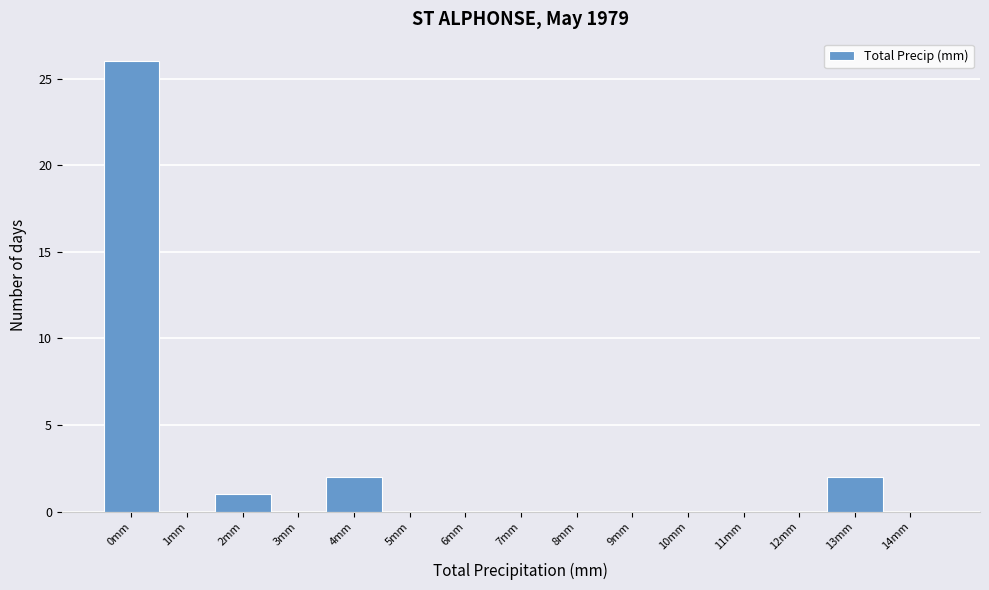

Reading left to right, extract all data points from this chart.

0mm=26	1mm=0	2mm=1	3mm=0	4mm=2	5mm=0	6mm=0	7mm=0	8mm=0	9mm=0	10mm=0	11mm=0	12mm=0	13mm=2	14mm=0